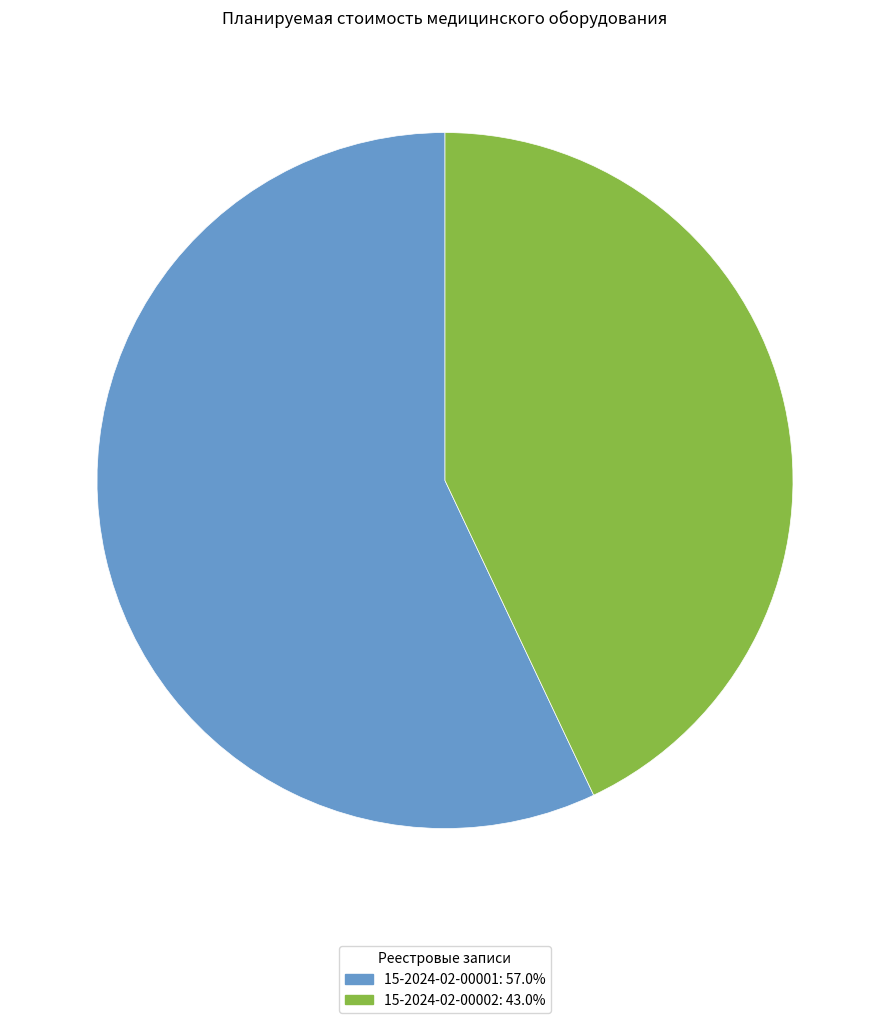

What is the ratio of the value at 15-2024-02-00002: 43.0% to the value at 15-2024-02-00001: 57.0%?

0.8